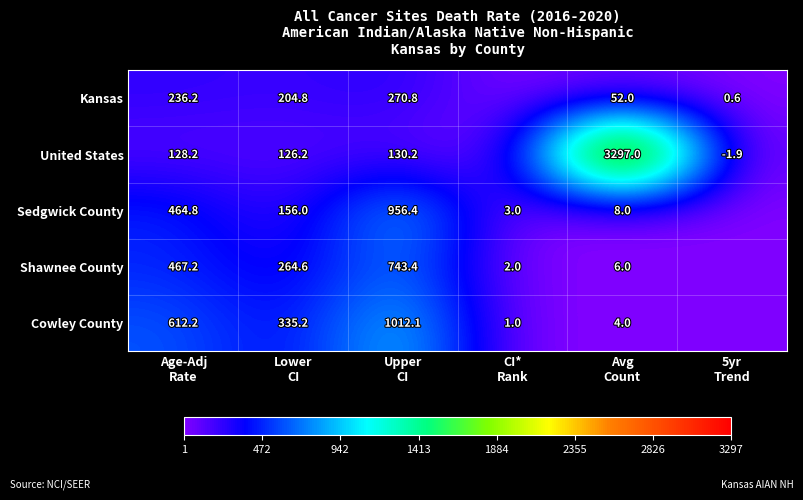

At which category is the sum across all series the highest?

Avg
Count